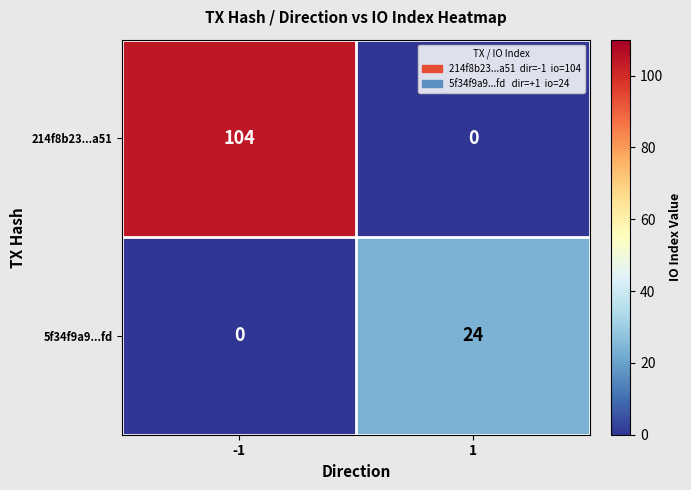

What is the highest value of the 5f34f9a9...fd series?

24